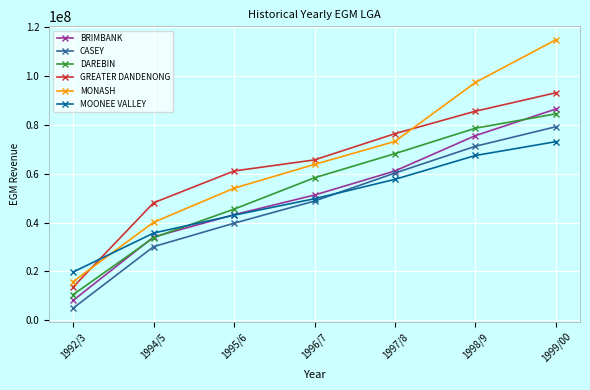

What is the approximate value of MONASH at 1994/5?

40134041.0